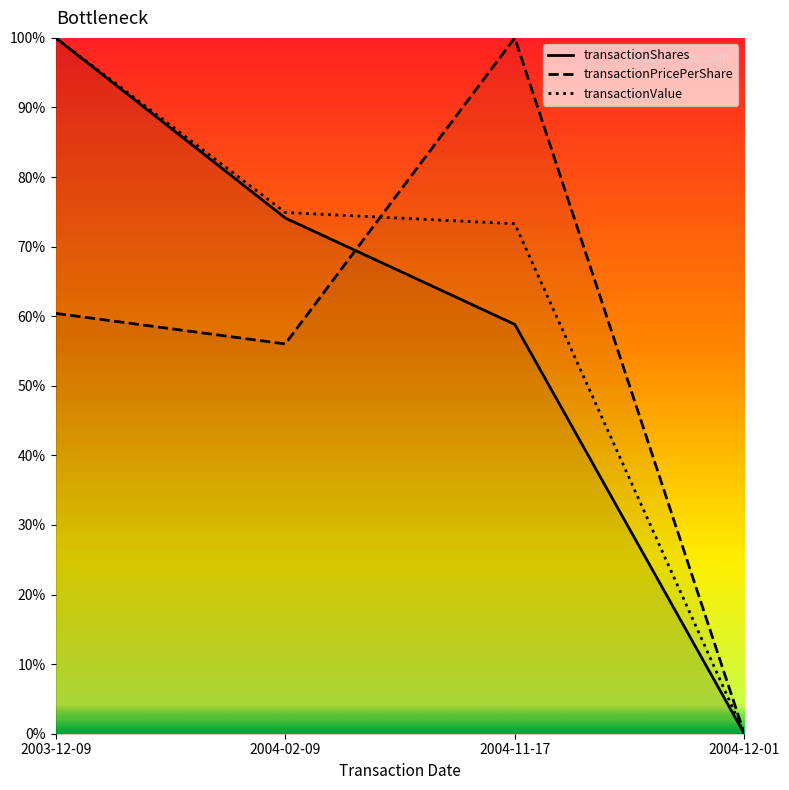

Rank the series at 2004-02-09 from highest to lowest value.

transactionValue, transactionShares, transactionPricePerShare